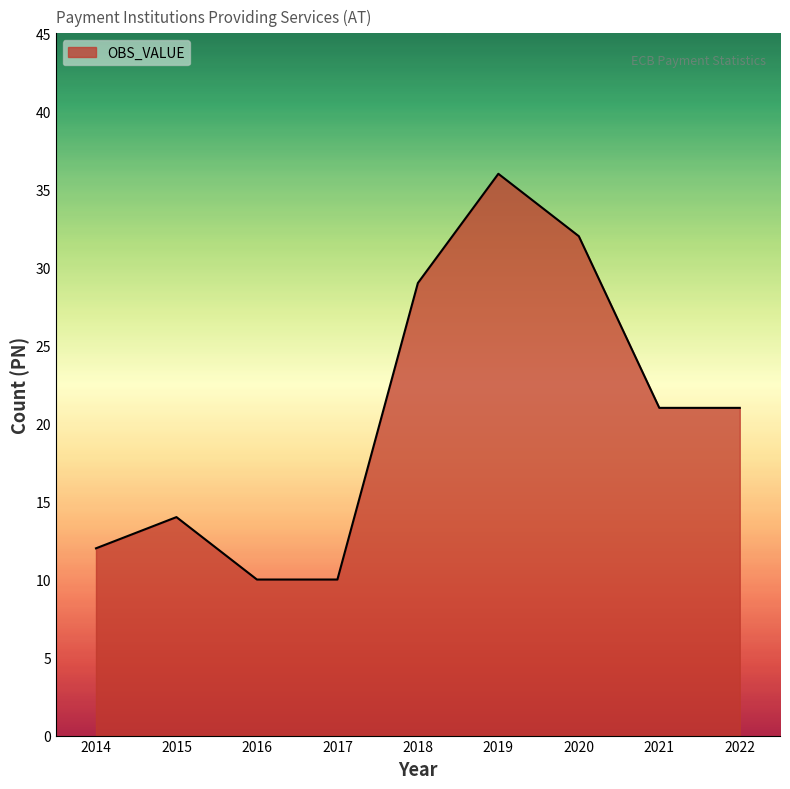

How many interior local peaks (higher than both neighbors) does the data have?

2